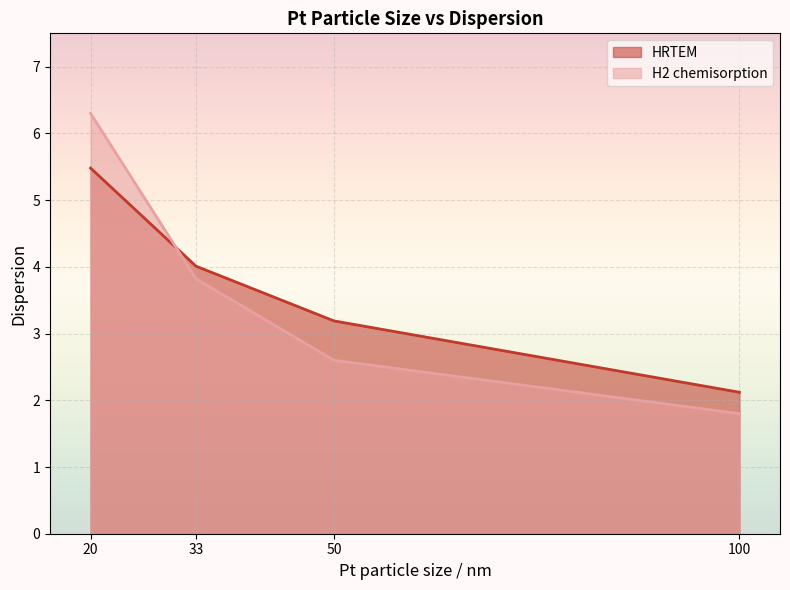

Rank the series by their average value, from lowest to highest.

H2 chemisorption, HRTEM